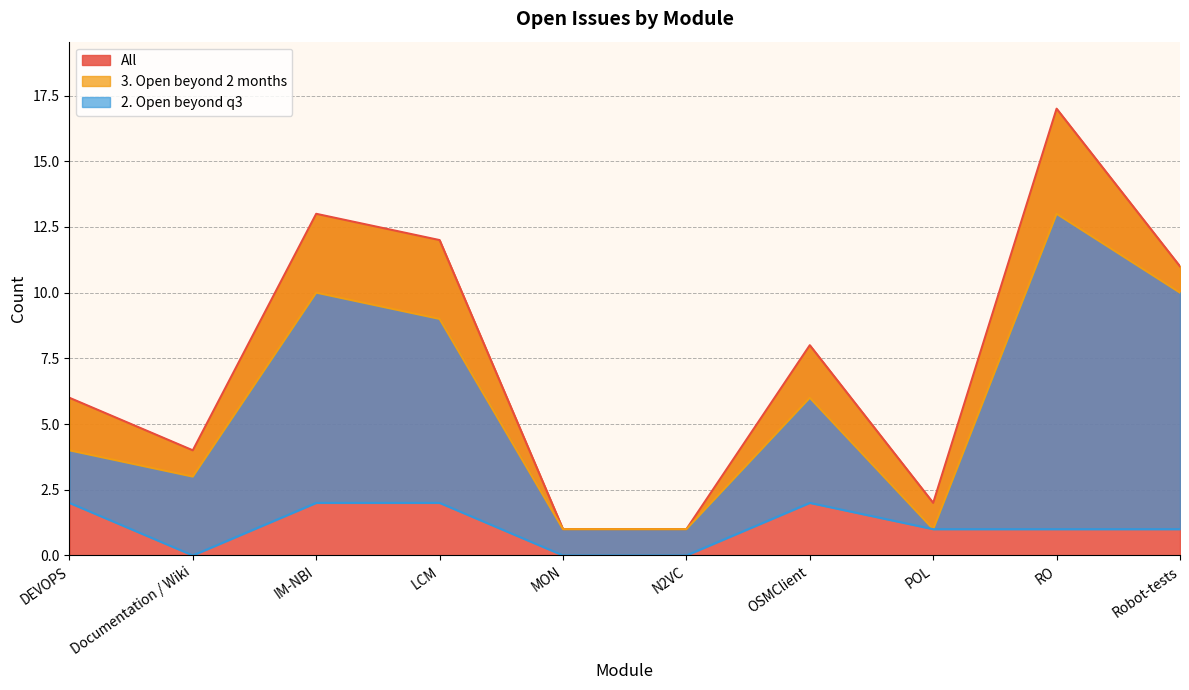

At which label is 3. Open beyond 2 months closest to 7?

OSMClient